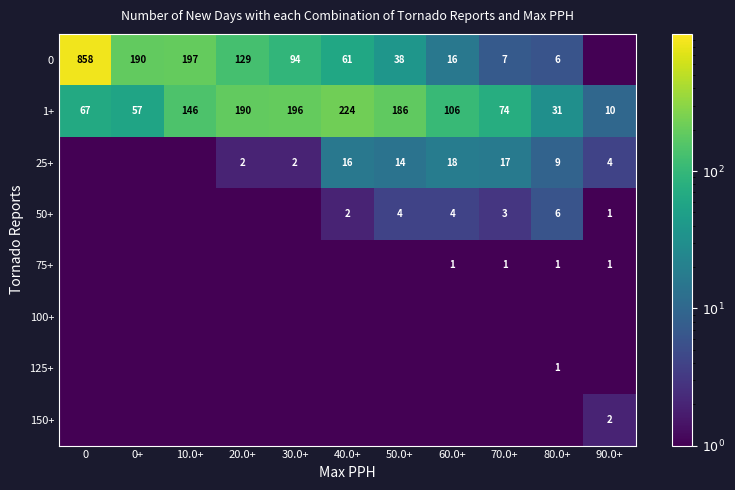

What is the difference between the 1+ values at 0 and 70.0+?

7.0